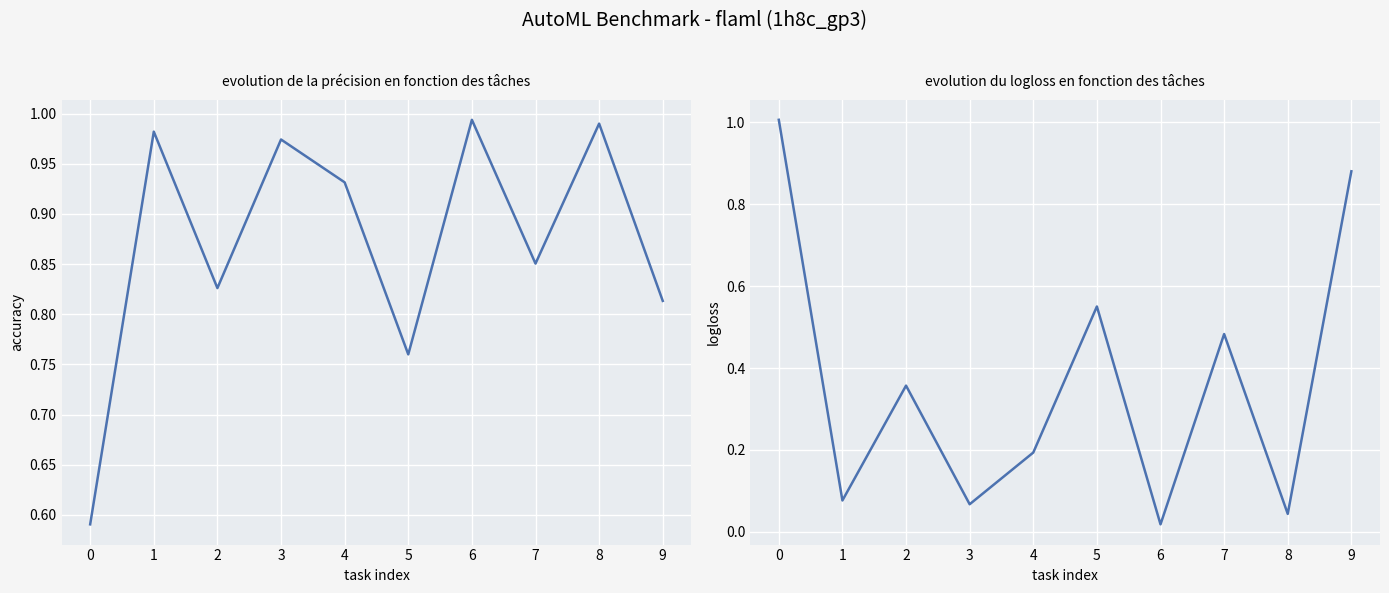

Which label corresponds to the smallest value in the chart?

6